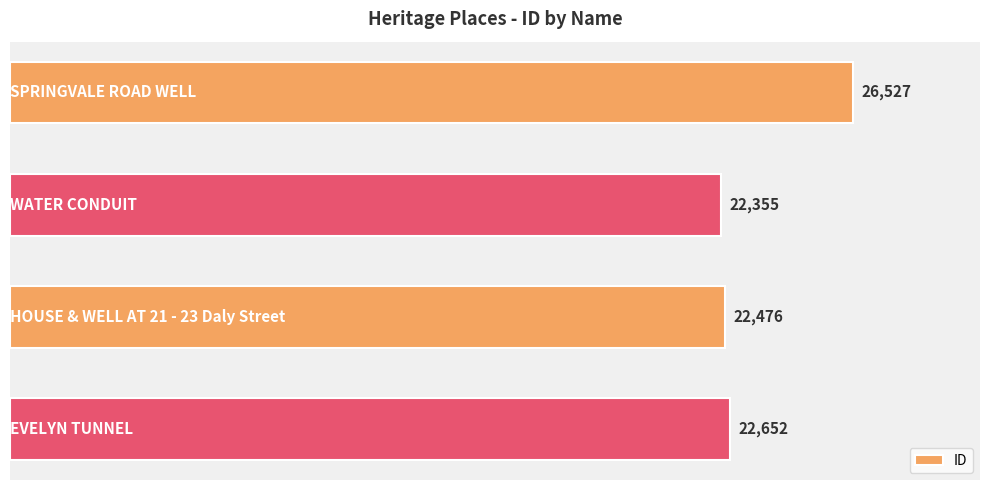

How many bars are there in total?

4